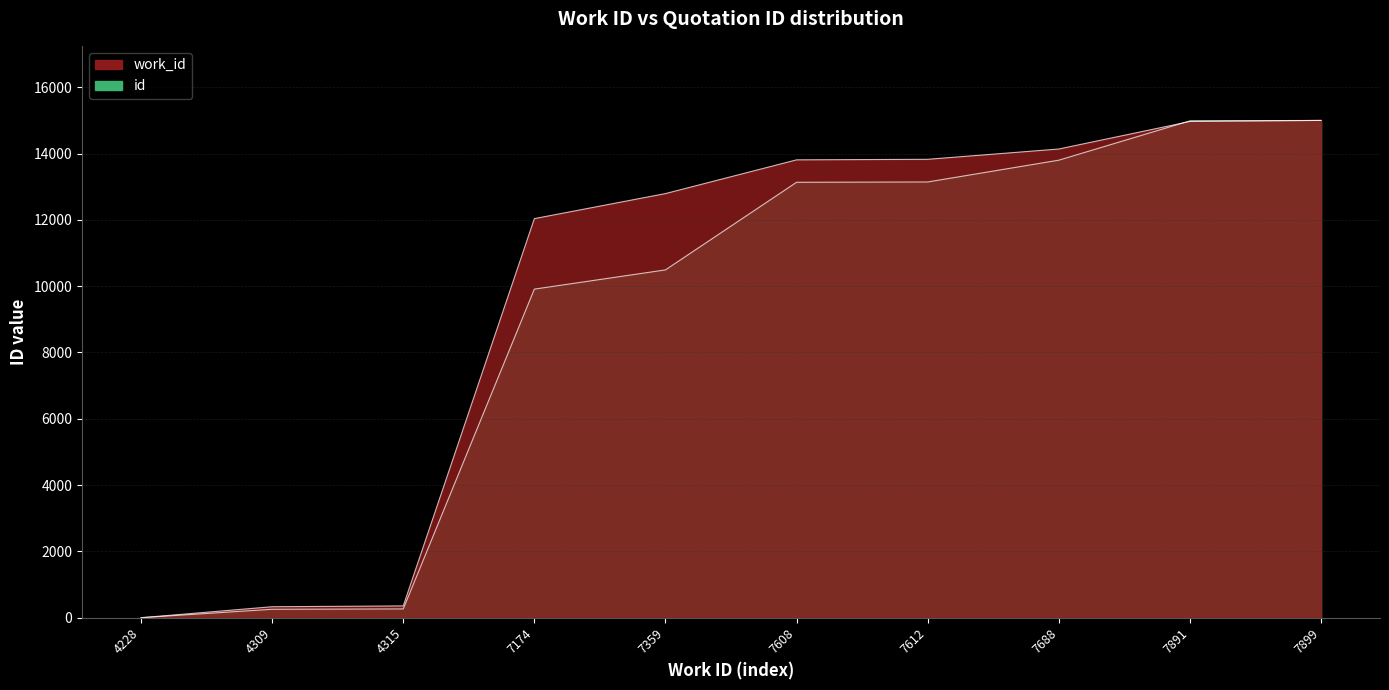

True or false: id has a value of 9911.3 at 7174.

True